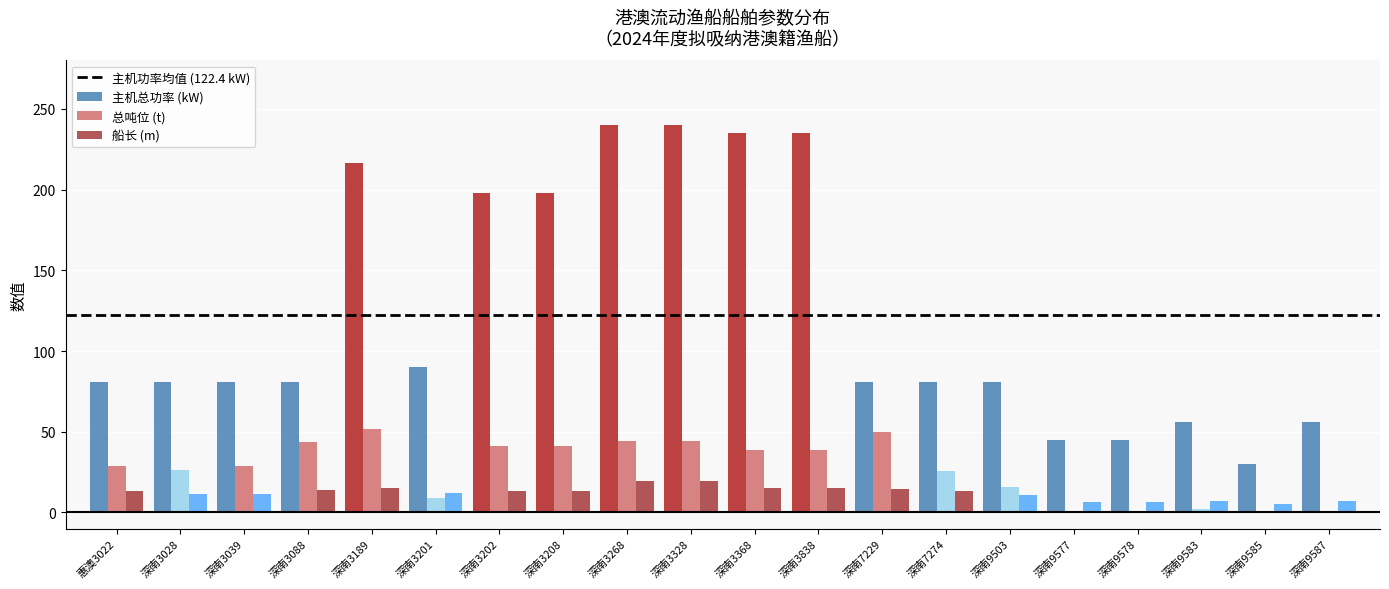

Where is 主机总功率 (kW) nearest to the value 135?

深南3201